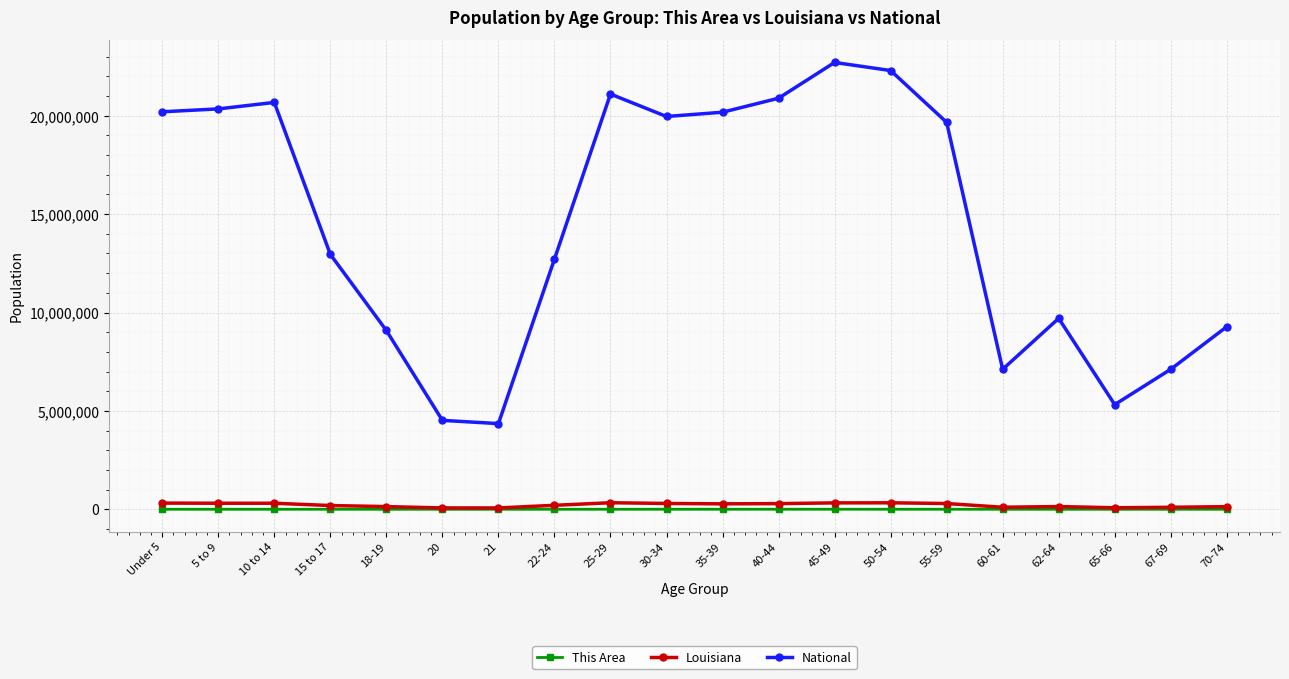

What is the average value of the National series?

14509549